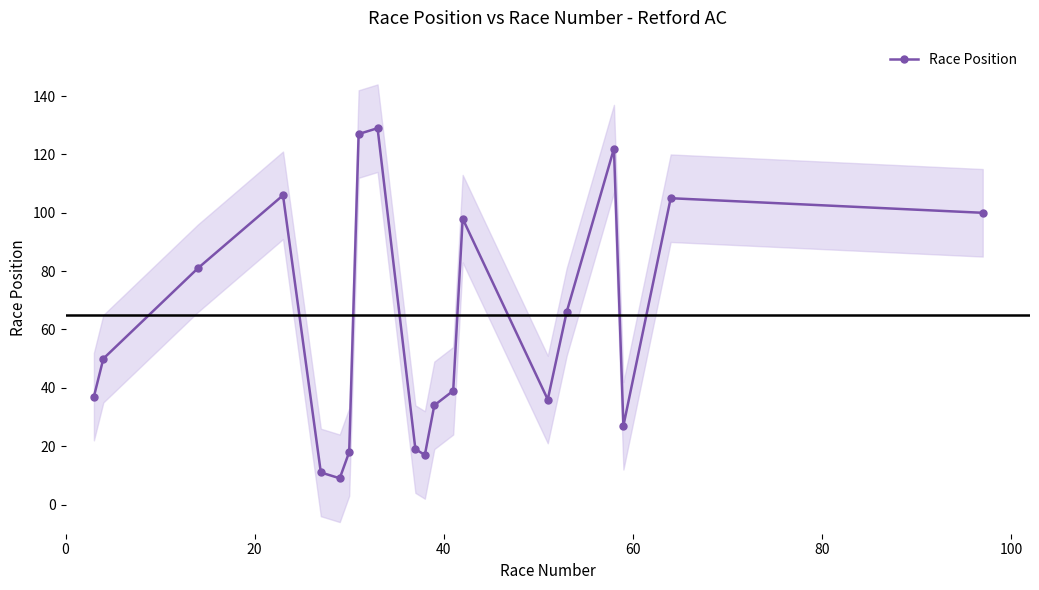

Does the chart display data point markers on the line(s)?

Yes